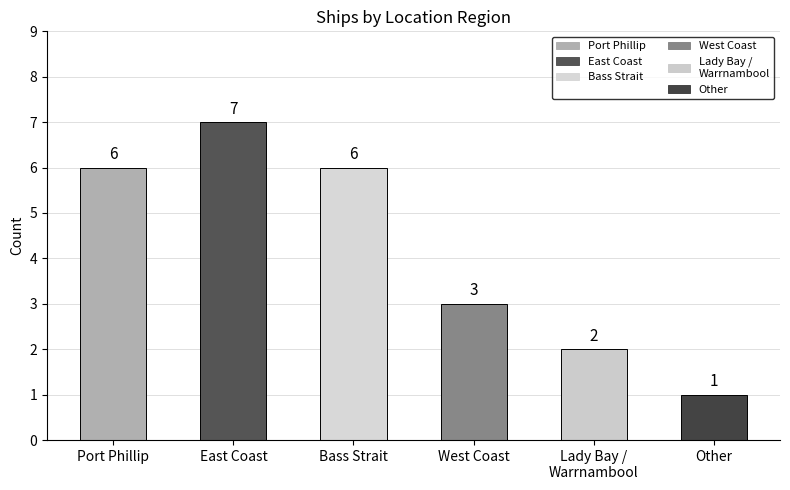

True or false: the data shows 6 at Bass Strait.

True